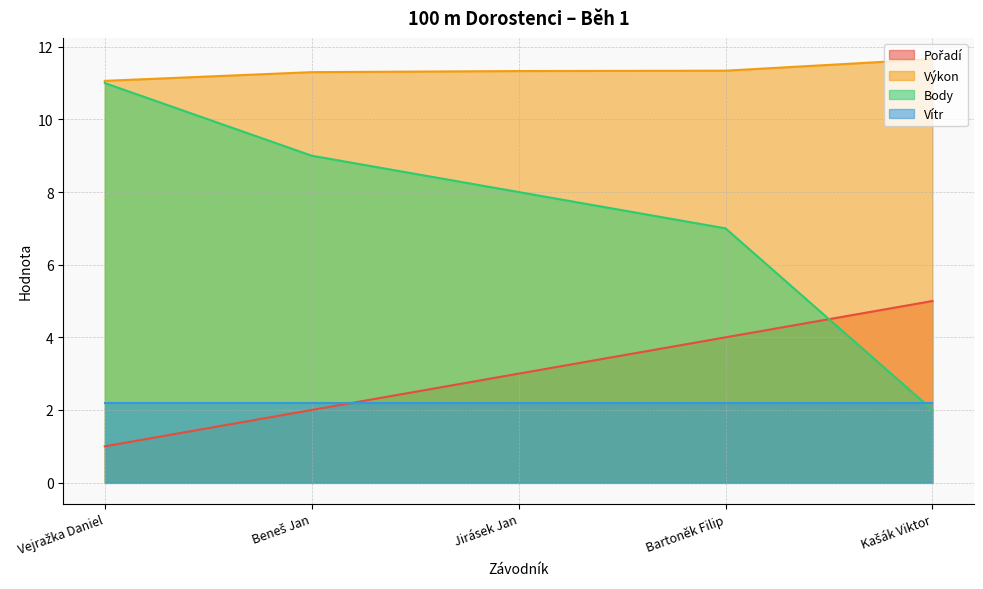

Which category has the highest value in the Body series?

Vejražka Daniel